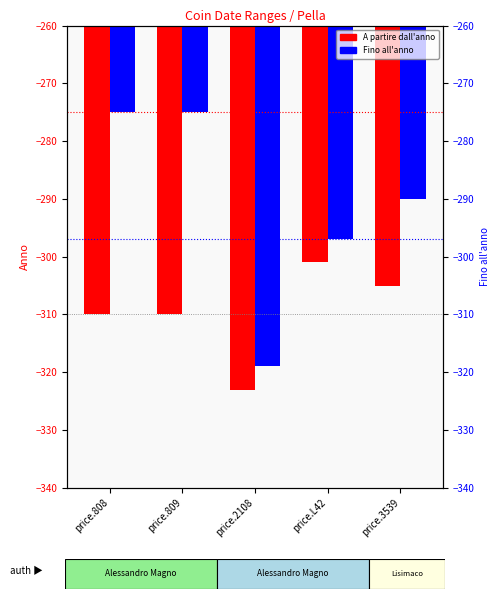

How many groups of bars are there?

5